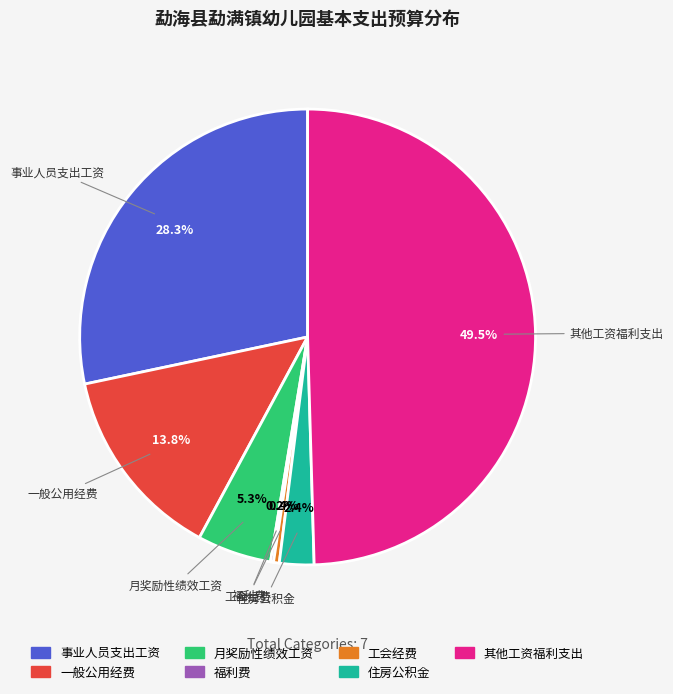

Which slice is the largest?

其他工资福利支出